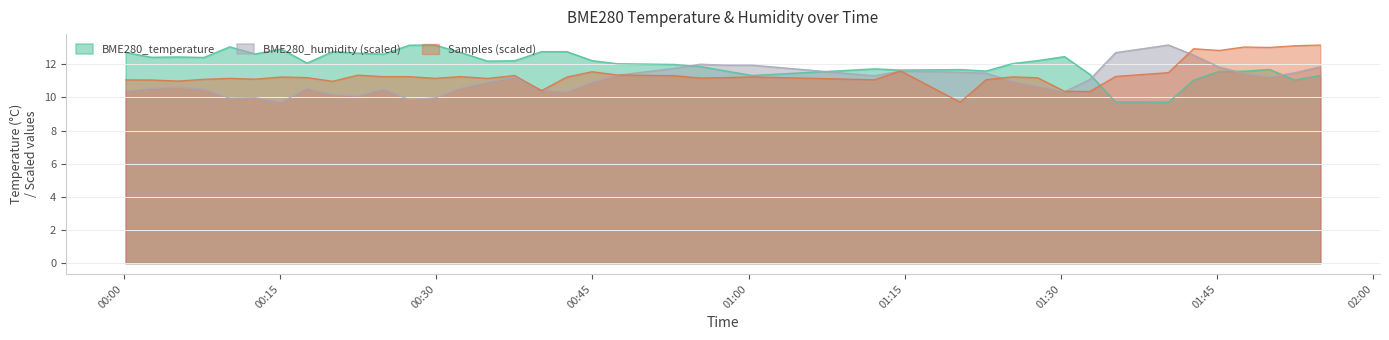

The Samples_norm series shows 10.4 at 2022/03/24 01:32:46. True or false?

True